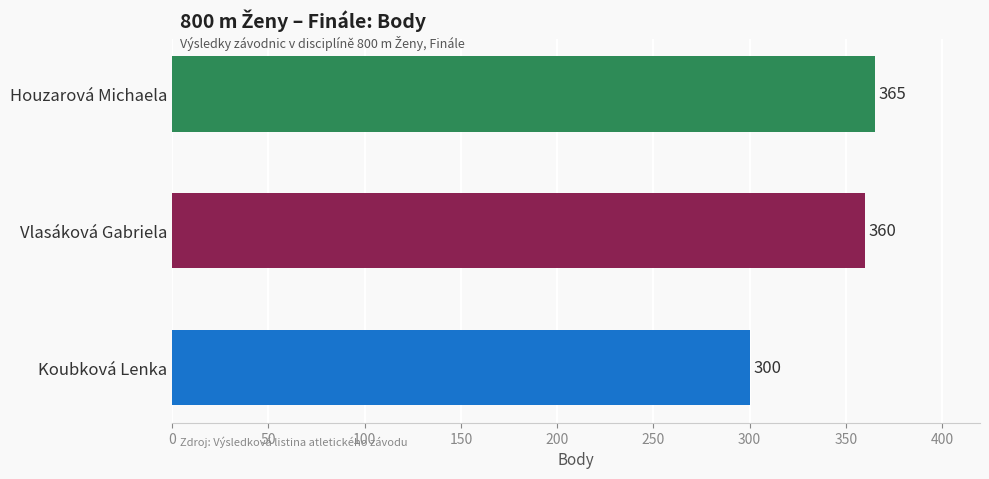

Rank the categories by value from lowest to highest.

Koubková Lenka, Vlasáková Gabriela, Houzarová Michaela